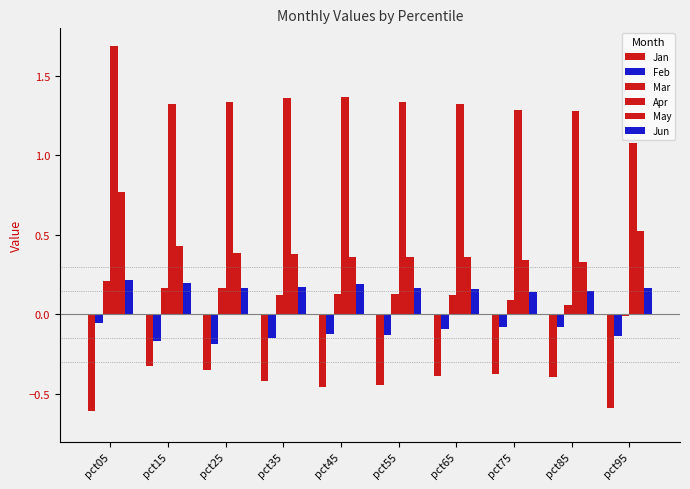

At how many categories does at least one series exceed 0?

10